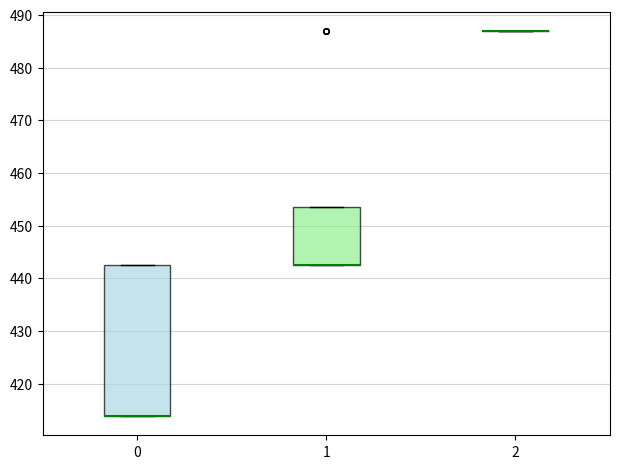

Where is the upper edge of the box at x = 1 on the y-axis? The values are not printed on the chart, so give them approximately, as read against the axis.

454